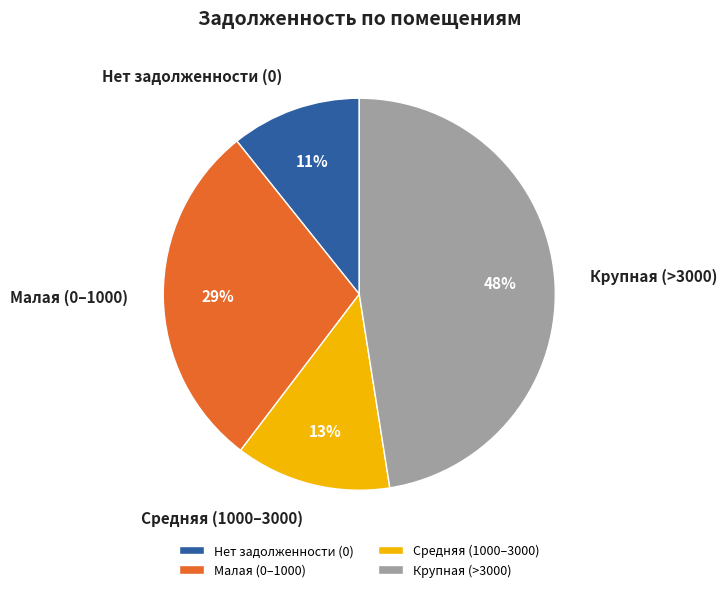

The Малая (0–1000) slice represents 29% of the pie. True or false?

True